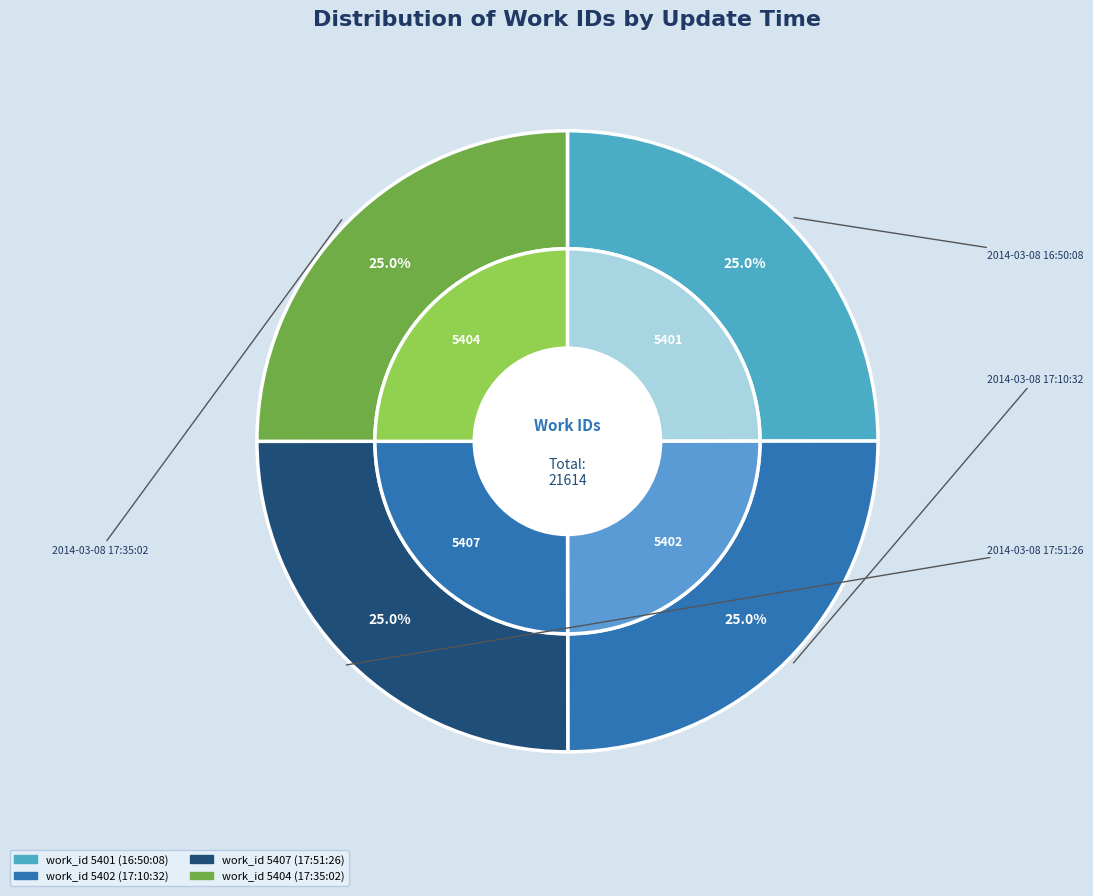

Does 2014-03-08 17:35:02 represent more than half of the total?

No